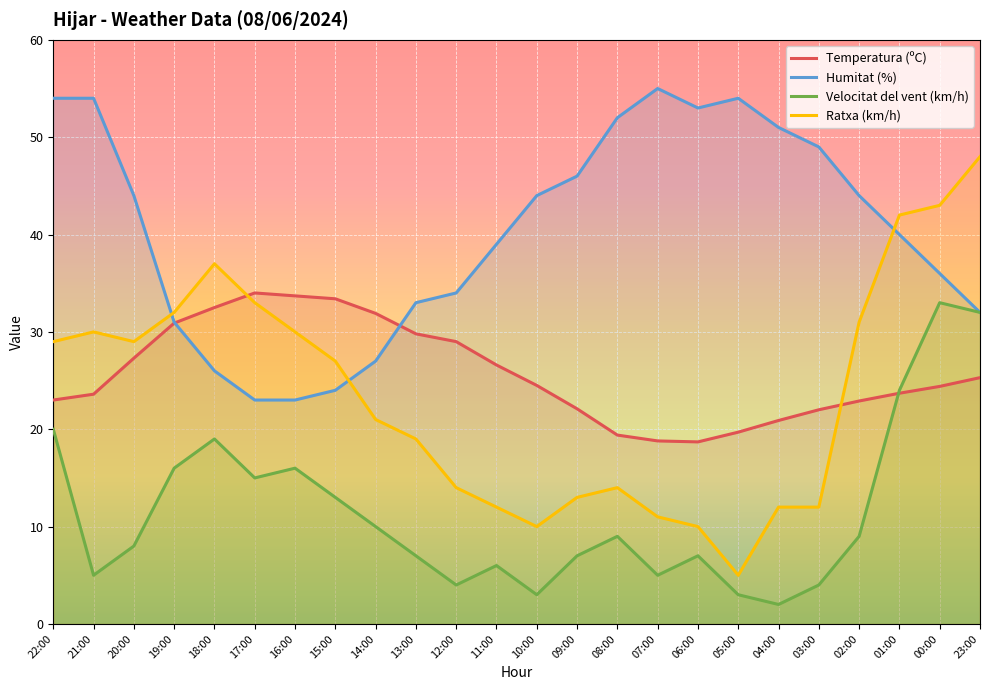

How many values in the Ratxa (km/h) series exceed 27?

11